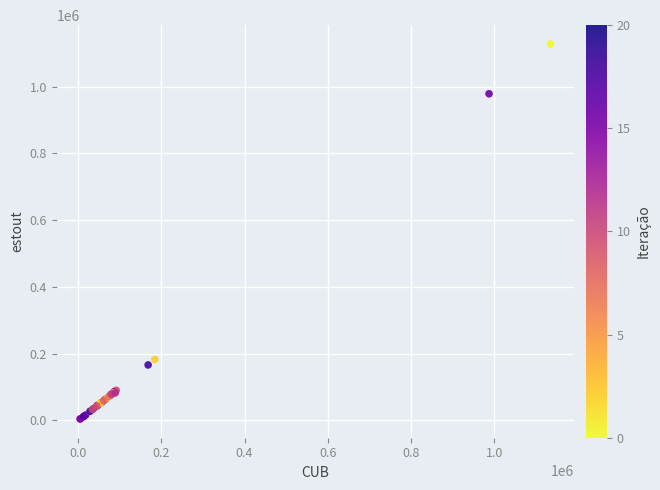

What Y value in the scatter plot is closest to 566106?

182352